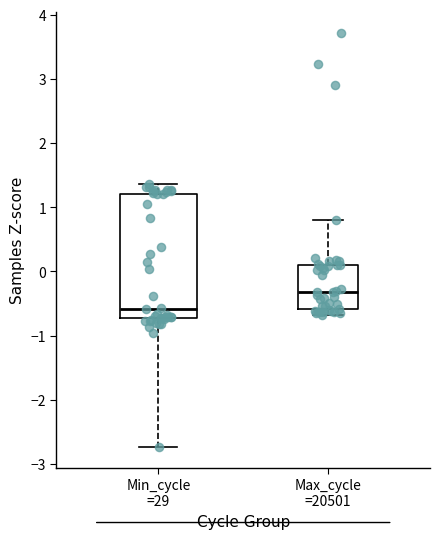

Where does the median line of the box for Min_cycle =29 sit on the y-axis? The values are not printed on the chart, so give them approximately, as read against the axis.

-0.6